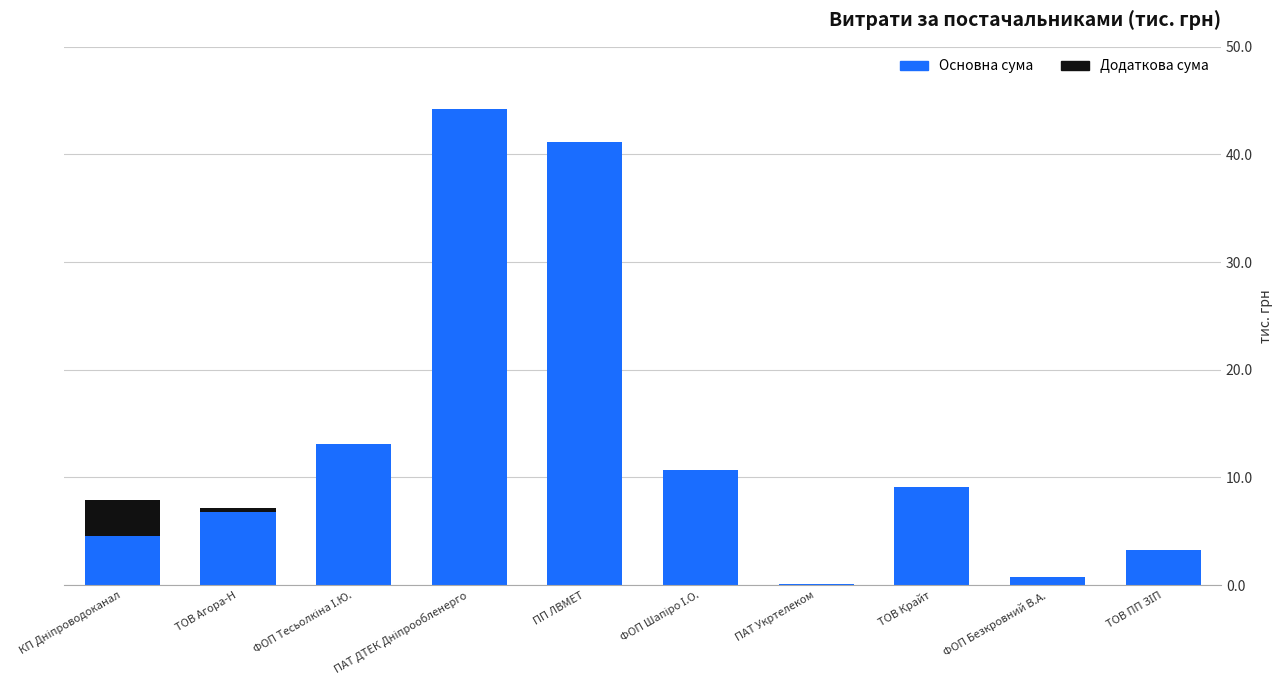

What is the maximum value for Основна сума?

44.2